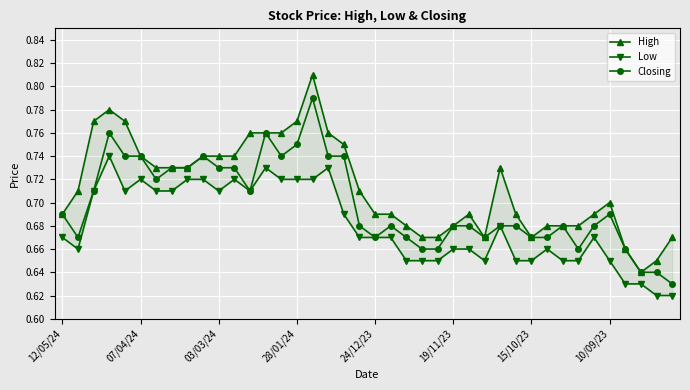

Which category has the lowest value across all series?

38